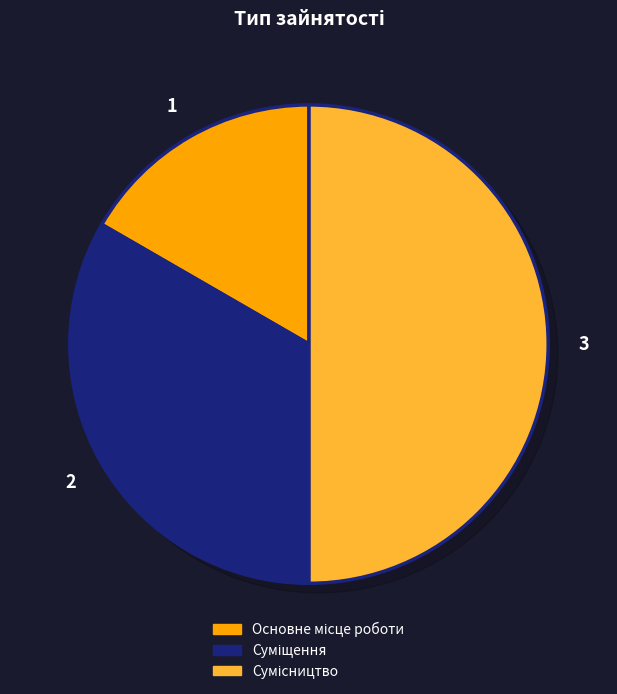

To the nearest percent, what is the difference between the Сумісництво and Основне місце роботи slice percentages?

33%